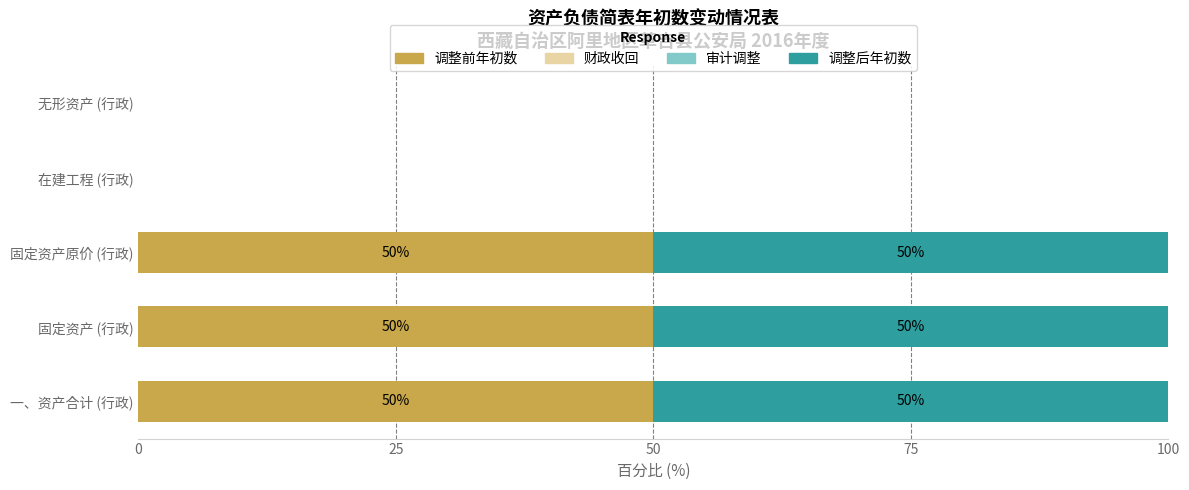

What is the sum of the 调整前年初数 values at 一、资产合计 (行政) and 固定资产原价 (行政)?

100